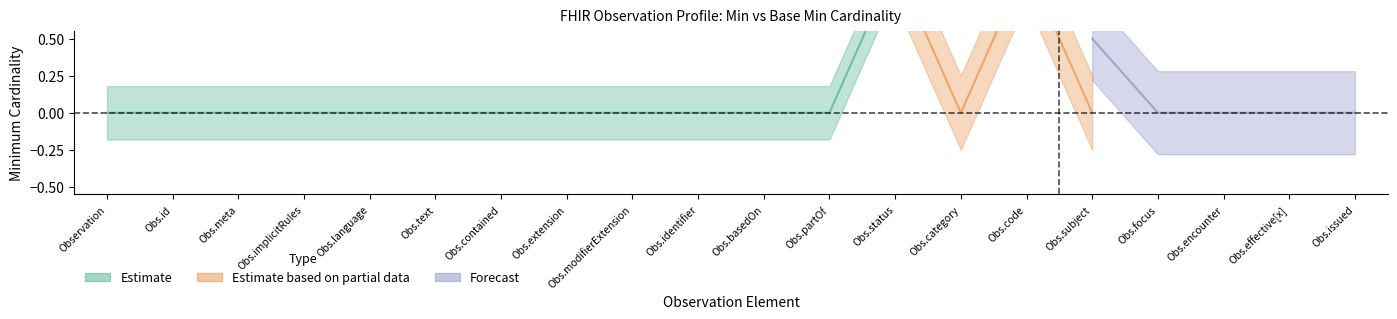

What is the difference between the maximum and minimum values in the Min series?

1